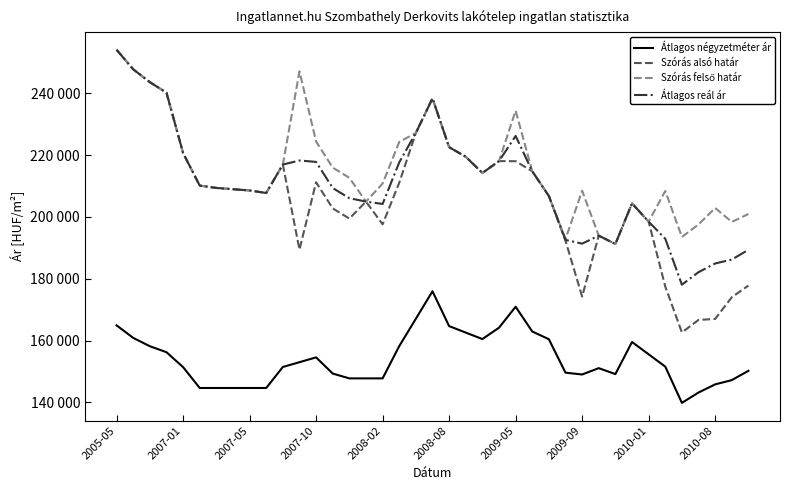

Does the chart display data point markers on the line(s)?

No